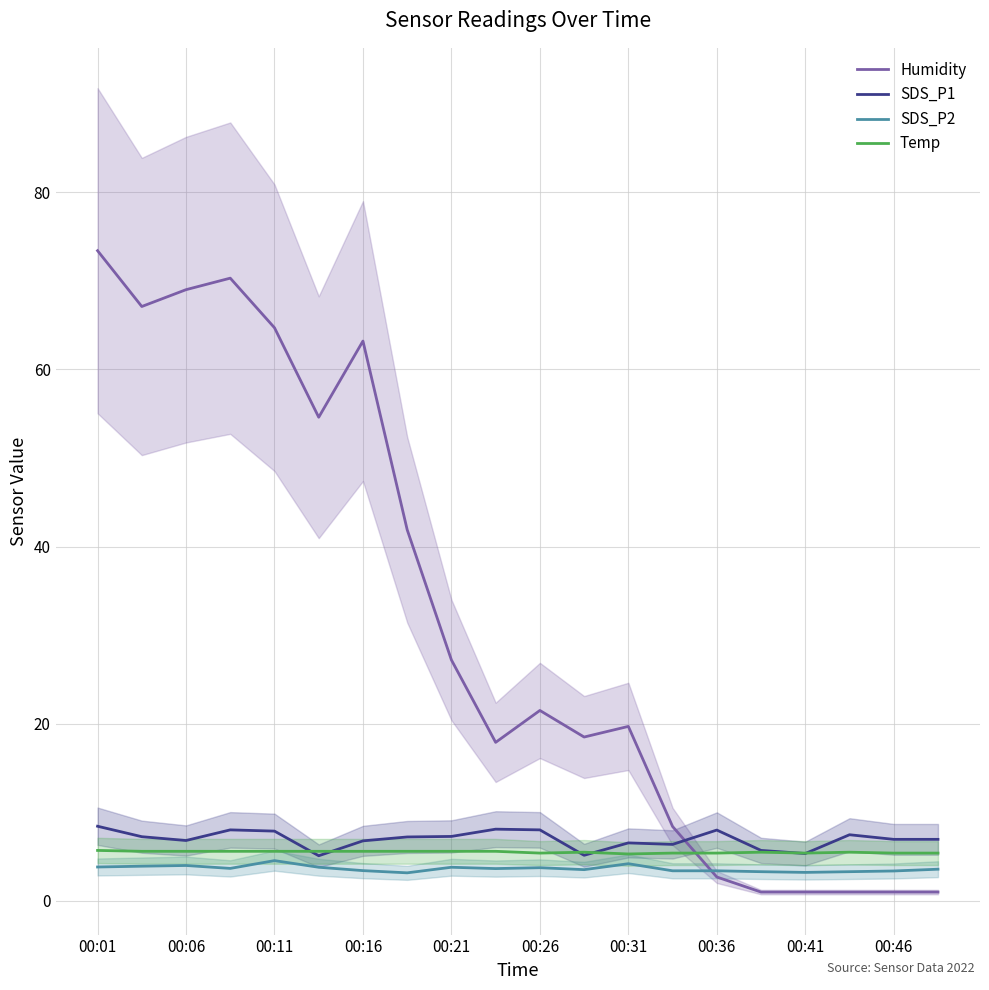

Which series has the widest spread of values?

Humidity